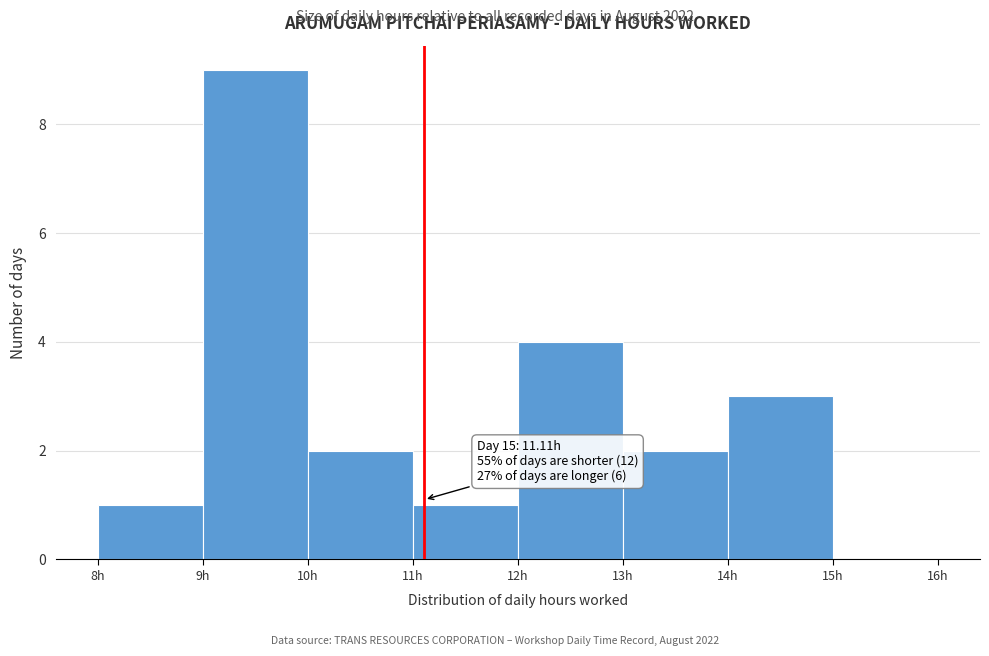

Which range on the x-axis has the tallest bar?

9 to 10